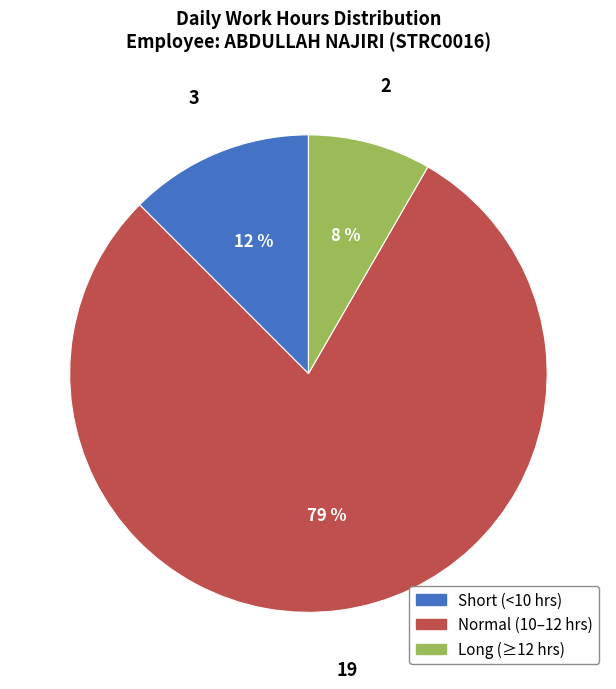

Is there any slice that represents more than half of the pie?

Yes